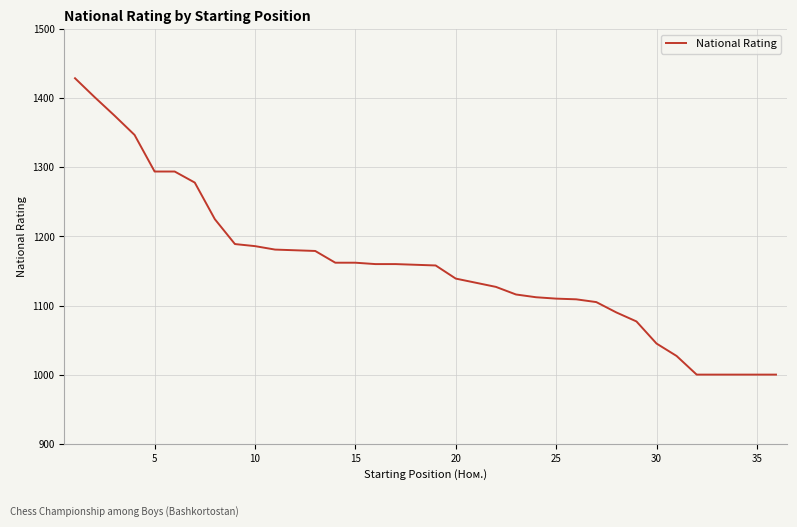

What is the difference between the maximum and minimum values?

430